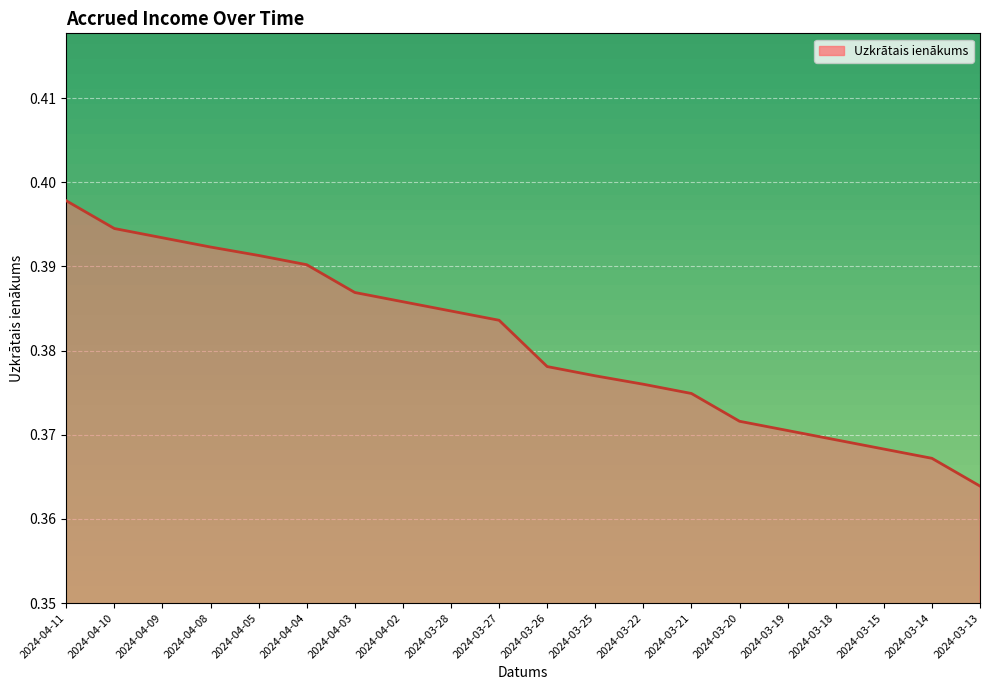

At which category does the chart reach its peak across all series?

2024-04-11